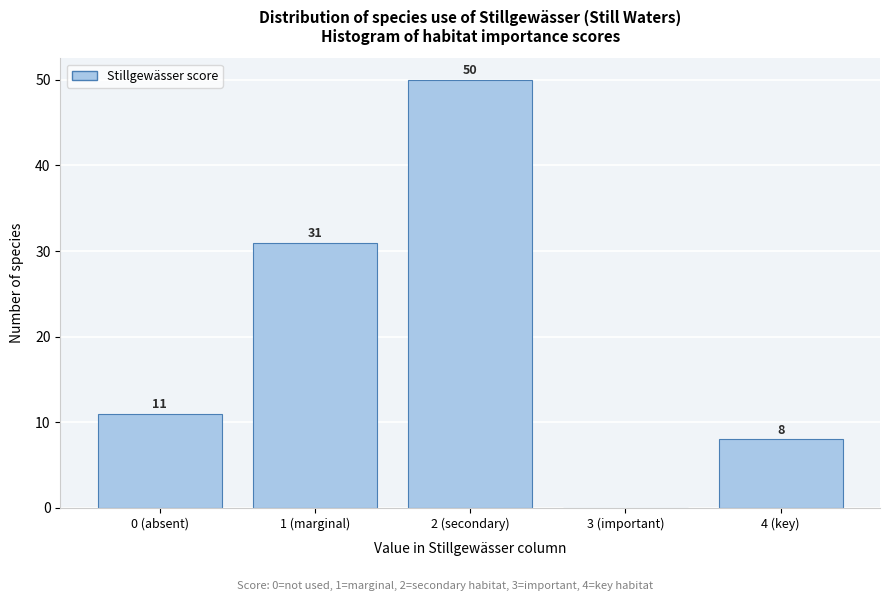

Reading left to right, list all the values displayed in this chart.

0 (absent)=11	1 (marginal)=31	2 (secondary)=50	3 (important)=0	4 (key)=8